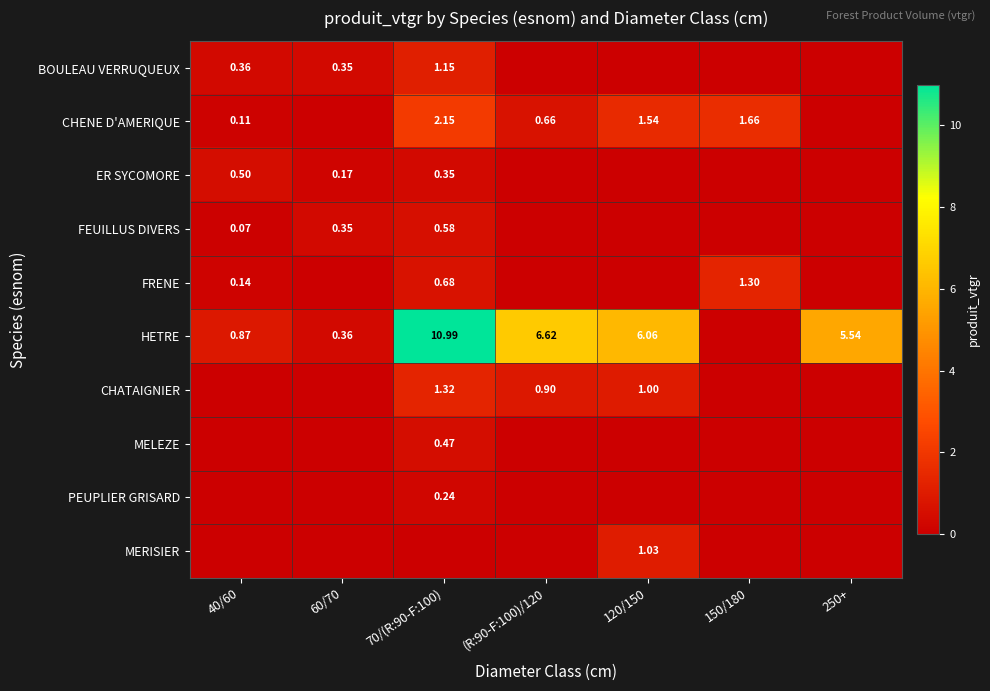

The value of CHATAIGNIER at 150/180 is 0.0. True or false?

True